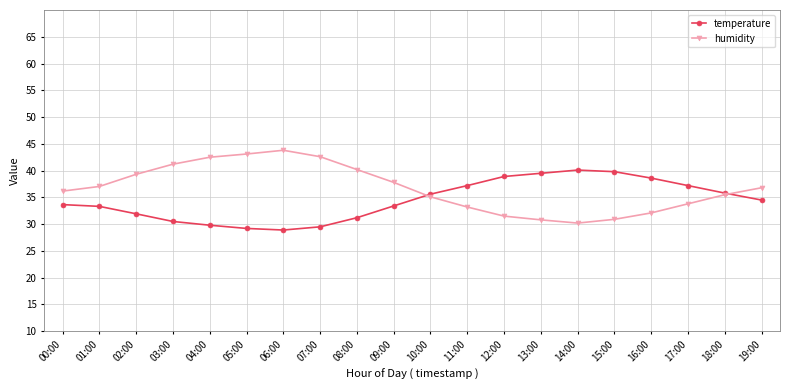

What position from the right is 04:00?

16